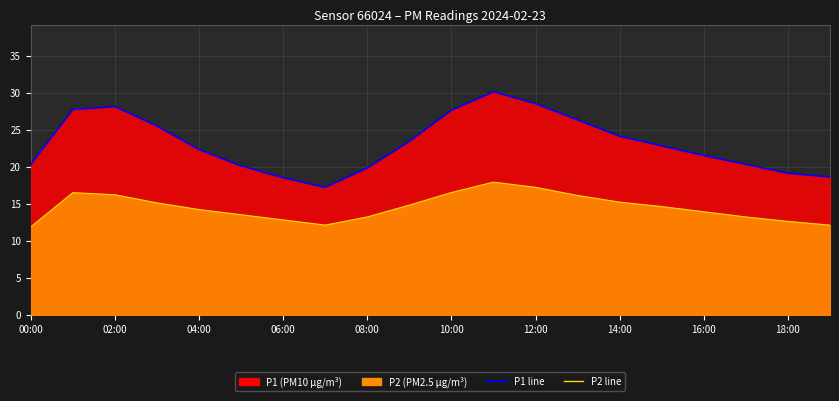

At which label does P1 line reach its peak?

11